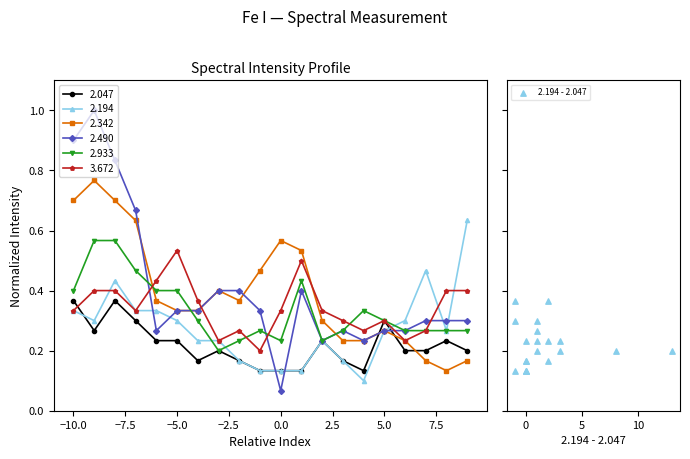

The value of 2.194 at −5.0 is 0.2. True or false?

False